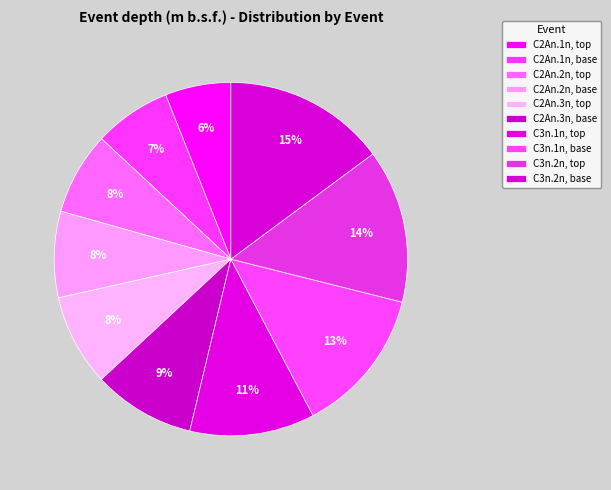

Count the number of slices in the pie.

10